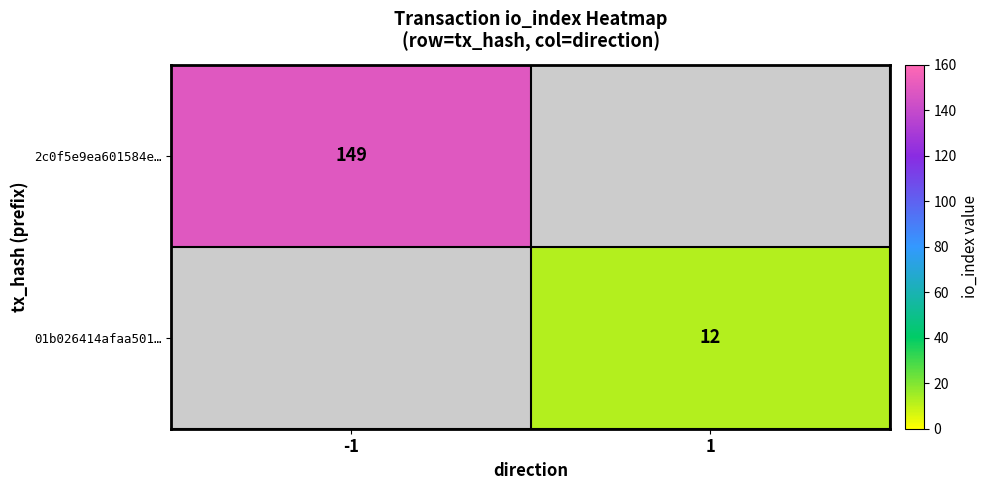

How many series are shown in this chart?

2